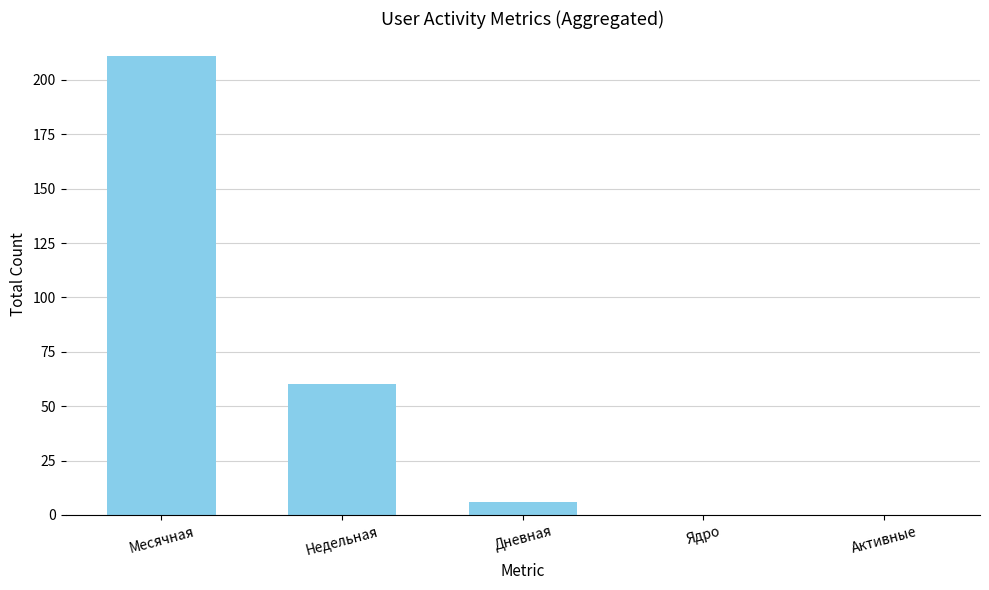

The value at Ядро is 0. True or false?

True